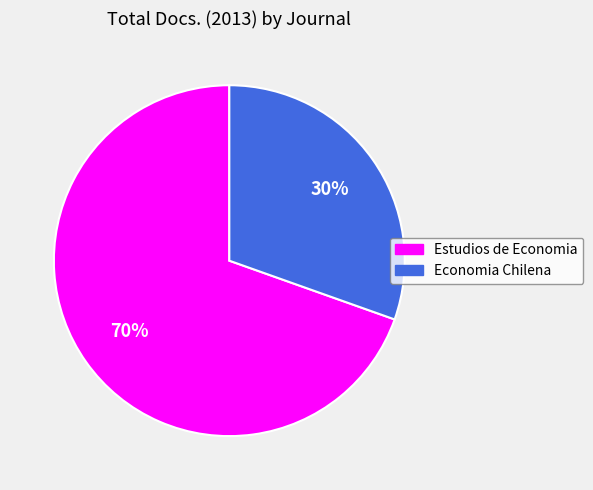

Is the sum of Economia Chilena and Estudios de Economia greater than half?

Yes